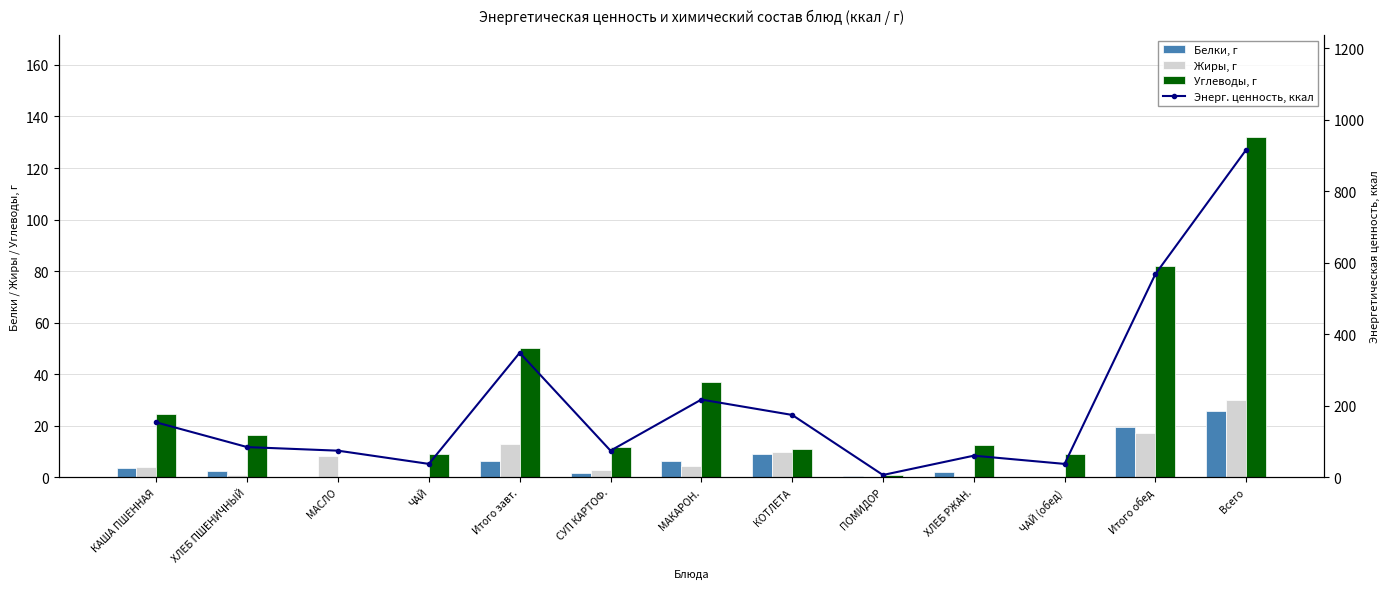

At which label does Углеводы, г reach its minimum?

МАСЛО